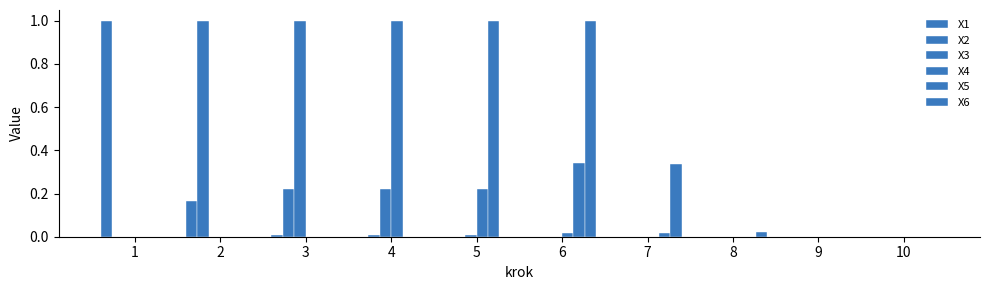

How many distinct data groups are displayed?

6